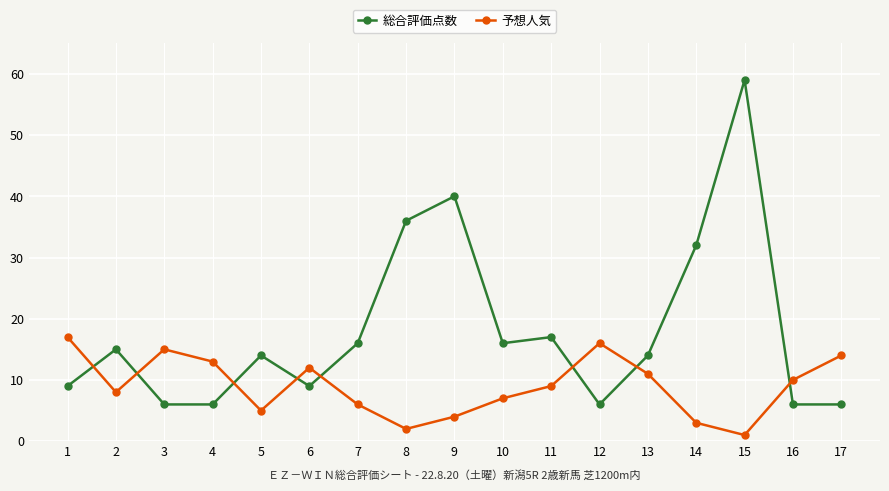

Which series has the largest range (max minus min)?

総合評価点数